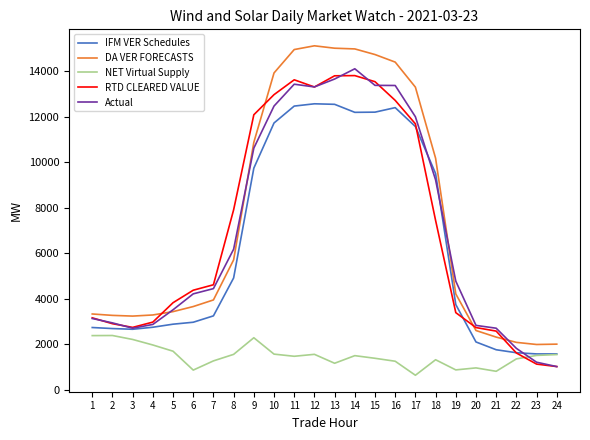

How many categories are shown in the chart?

24